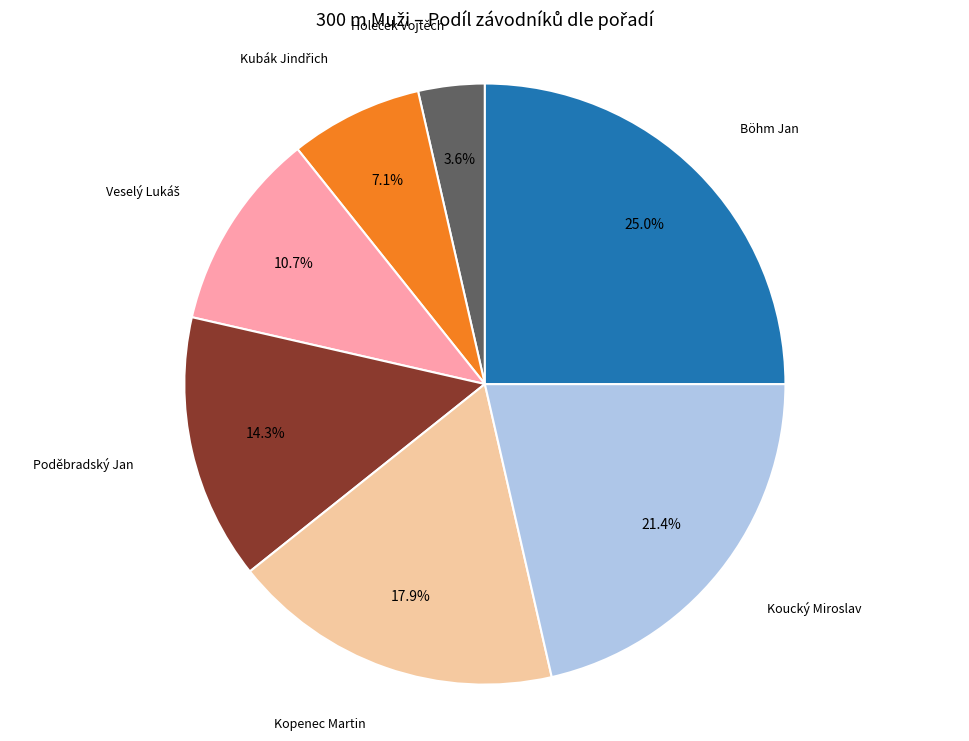

Is there a majority slice in this chart?

No